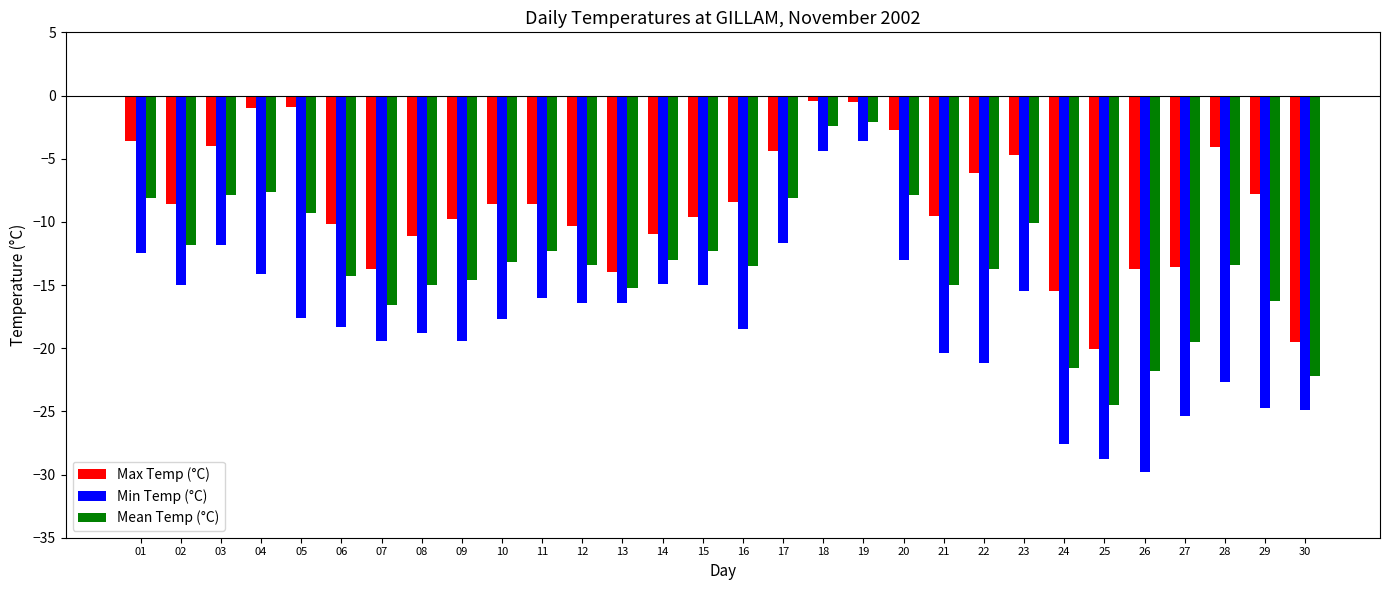

Does the chart contain stacked bars?

No